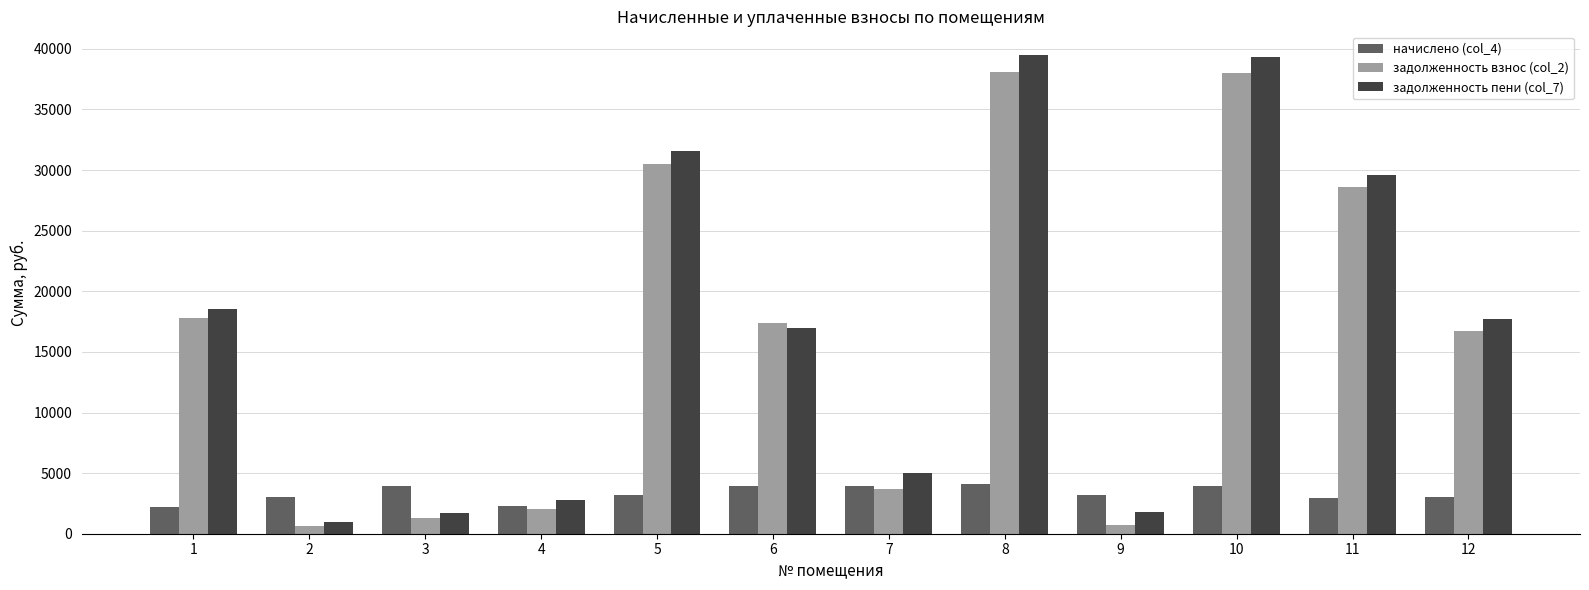

List the series in order of their peak value, highest first.

задолженность пени (col_7), задолженность взнос (col_2), начислено (col_4)